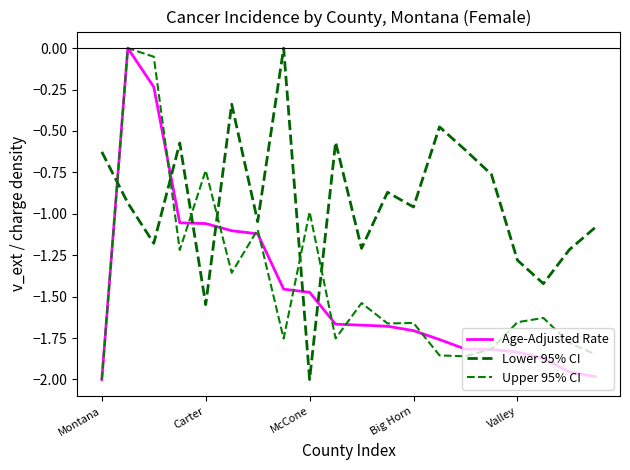

Does the chart display data point markers on the line(s)?

No